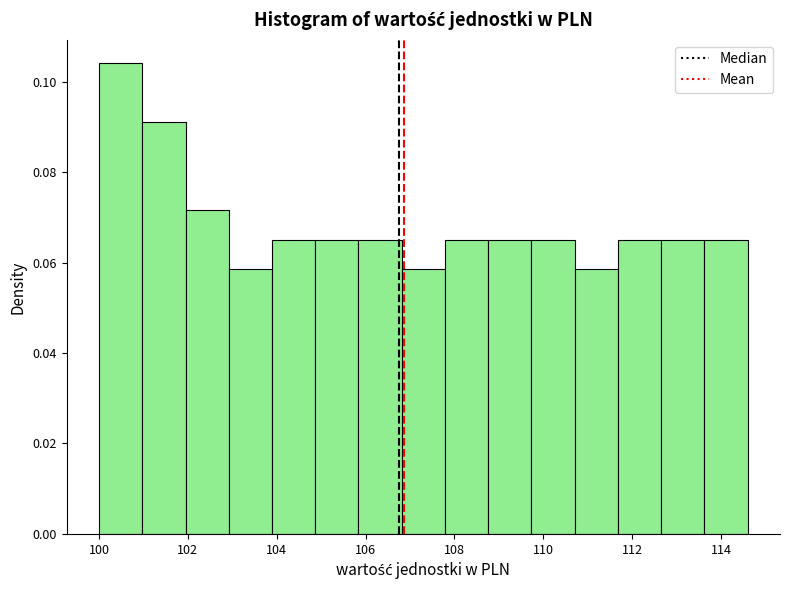

Reading left to right, list every bar in this chart as the range it spans on the x-axis followed by its height. Neither the bar edges nor the heights are printed on the chart, so give them approximately, as read against the axes.

100.0 to 101.0: 0.104
101.0 to 102.0: 0.092
102.0 to 103.0: 0.072
103.0 to 103.8: 0.058
103.8 to 104.8: 0.066
104.8 to 105.8: 0.066
105.8 to 106.8: 0.066
106.8 to 107.8: 0.058
107.8 to 108.8: 0.066
108.8 to 109.8: 0.066
109.8 to 110.8: 0.066
110.8 to 111.6: 0.058
111.6 to 112.6: 0.066
112.6 to 113.6: 0.066
113.6 to 114.6: 0.066